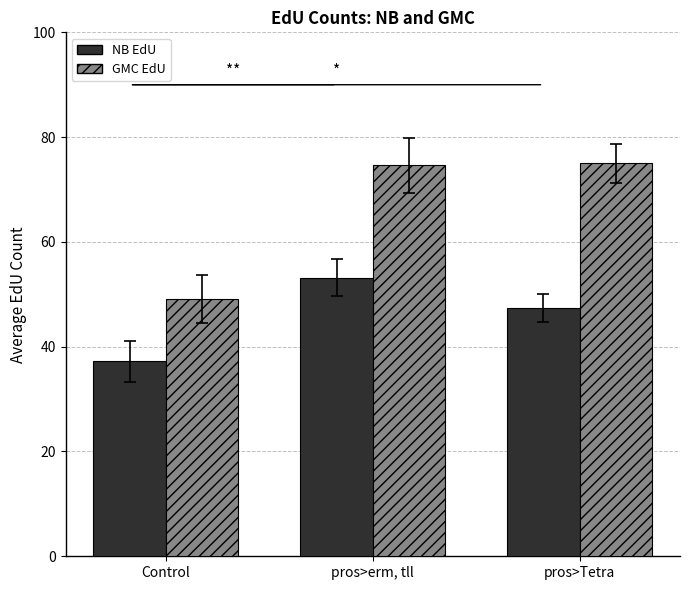

What value does the GMC EdU series have at pros>Tetra?

75.0